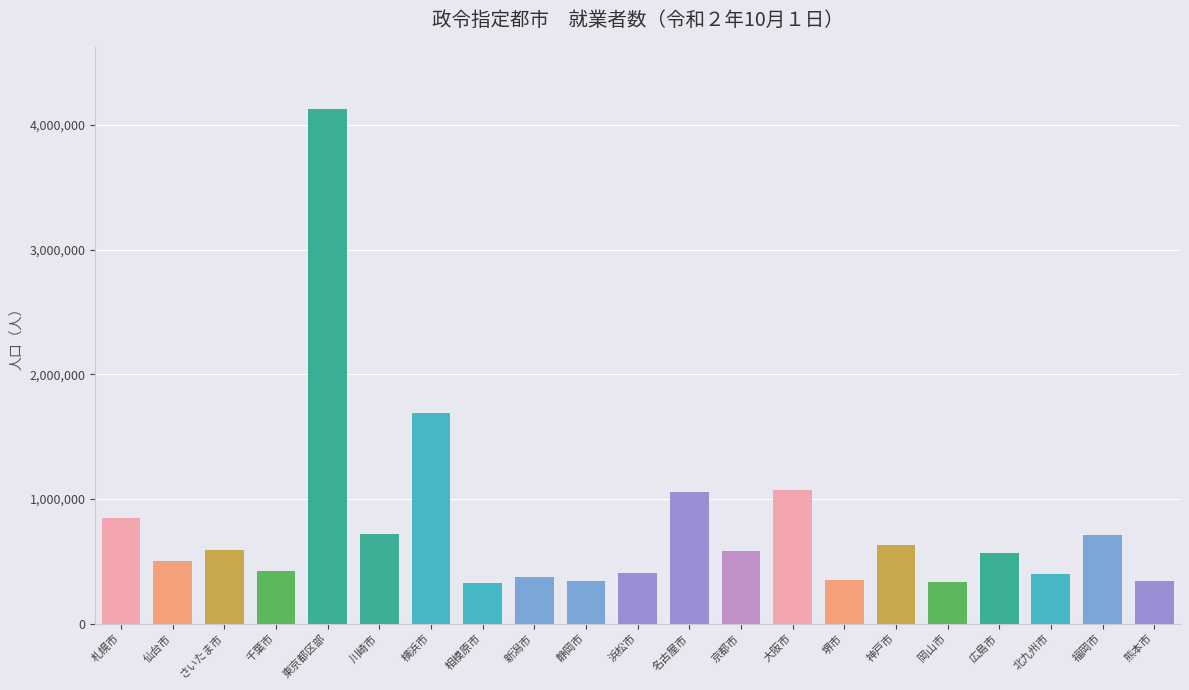

What is the smallest value displayed?

322184